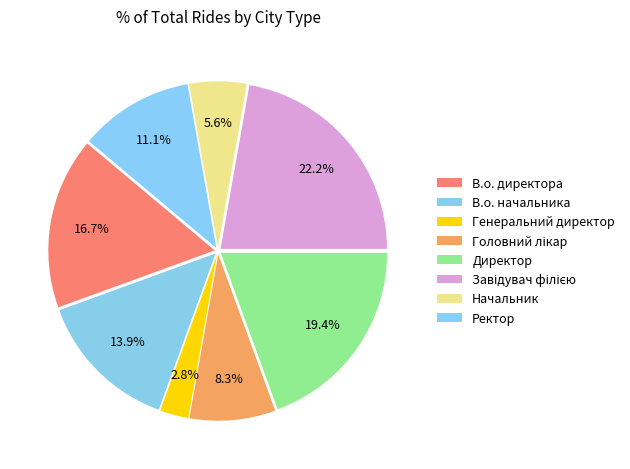

How many segments does this pie chart have?

8